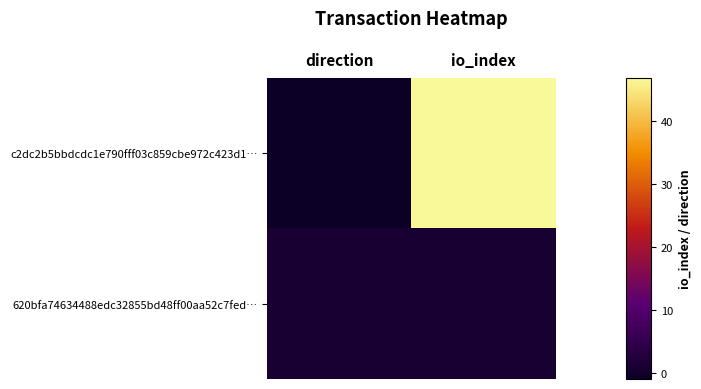

Rank the series at direction from highest to lowest value.

620bfa74634488edc32855bd48ff00aa52c7fed…, c2dc2b5bbdcdc1e790fff03c859cbe972c423d1…